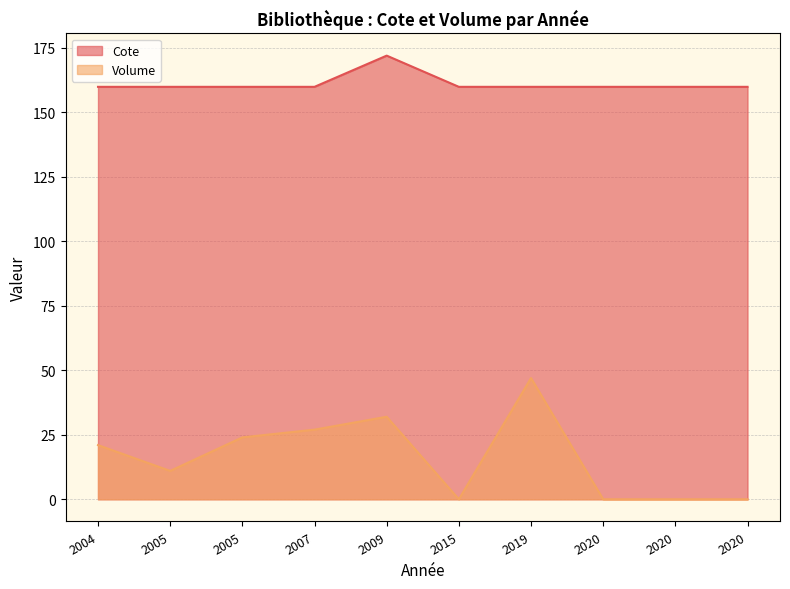

Is it true that Cote equals 56.9 at 2005?

False